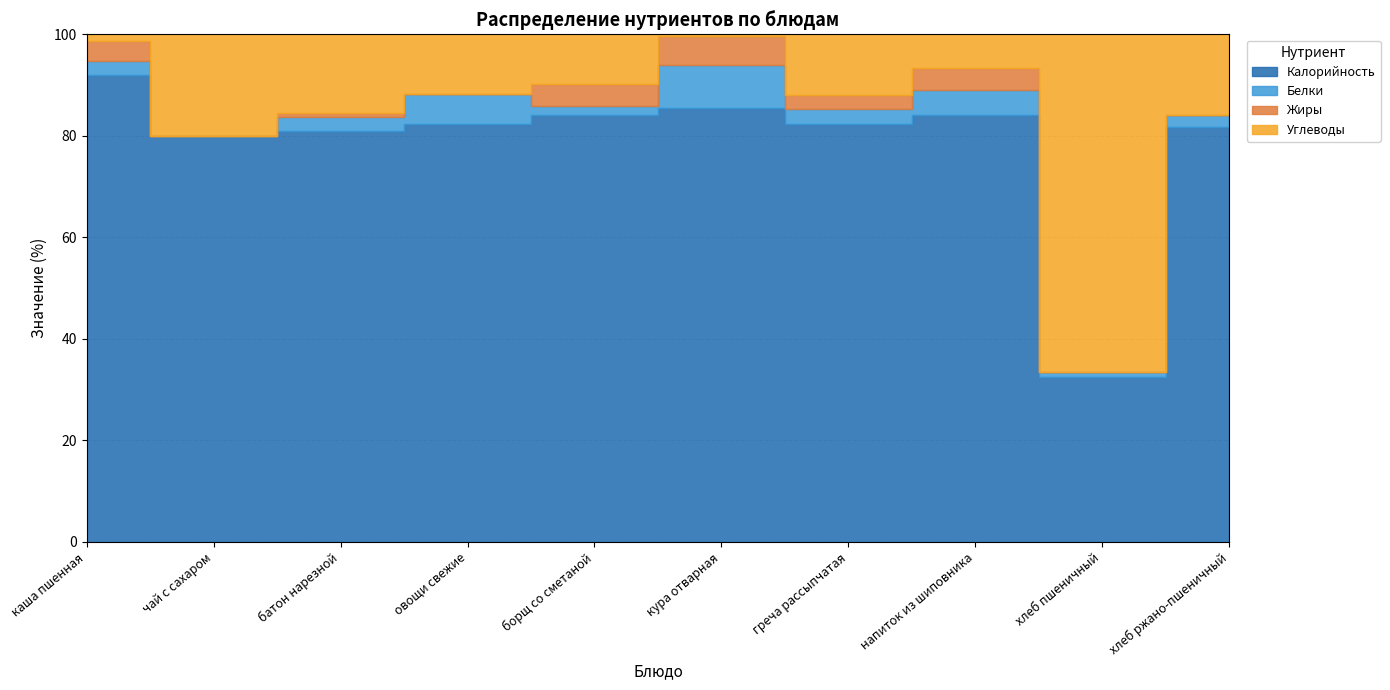

At which category is the sum across all series the highest?

каша пшенная